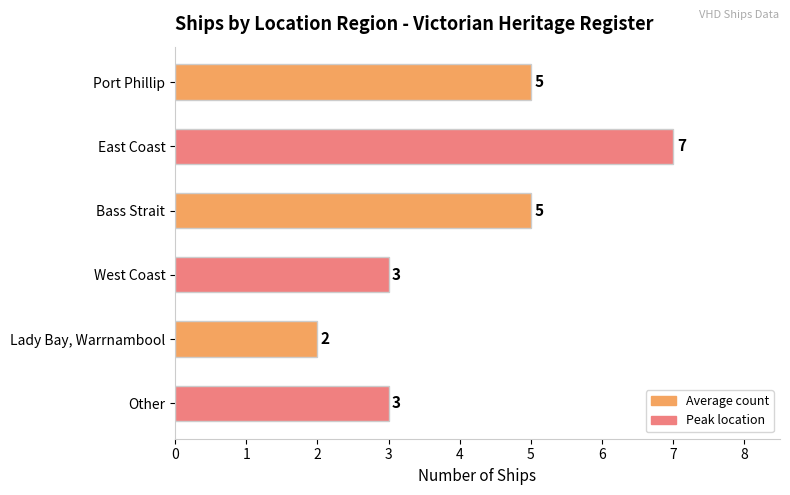

What is the sum of all values?

25